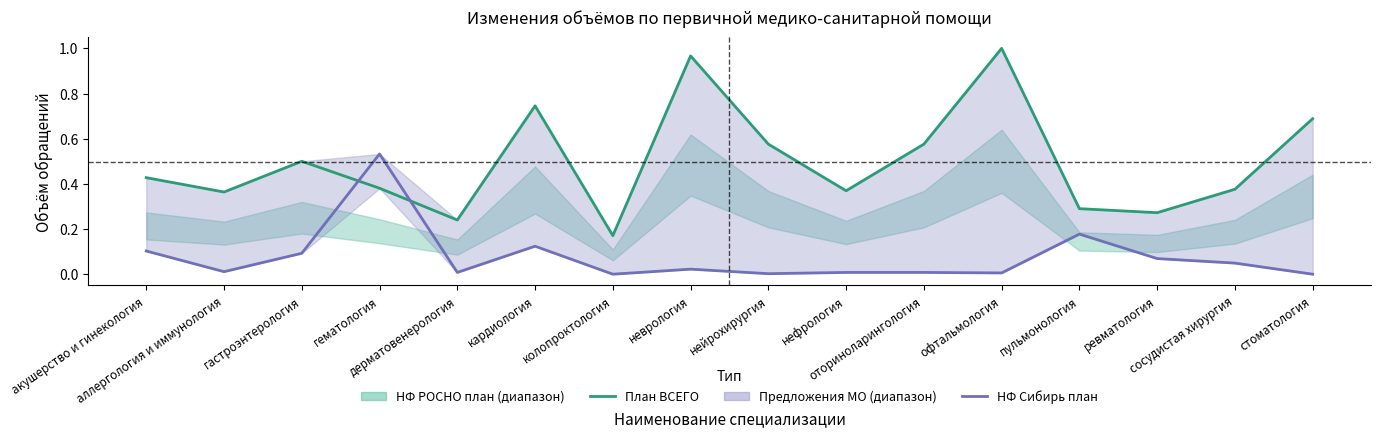

Where is План ВСЕГО nearest to the value 0?

колопроктология